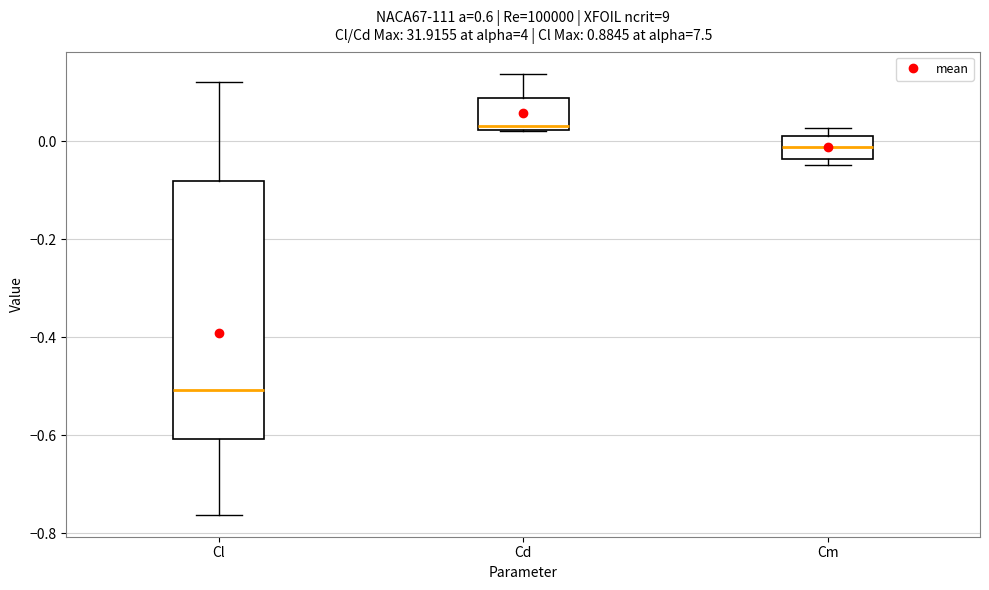

Reading left to right, transcribe this box plot: for each box, give where its median line is, the range the box spans, and where its two whiskers end, as read against the y-axis. The values are not printed on the chart, so give them approximately, as read against the axis.

Cl: median -0.50, box -0.60 to -0.08, whiskers -0.76 to 0.12
Cd: median 0.04, box 0.02 to 0.08, whiskers 0.02 to 0.14
Cm: median -0.02, box -0.04 to 0.02, whiskers -0.04 (just below the box's lower edge) to 0.02 (just above the box's upper edge)